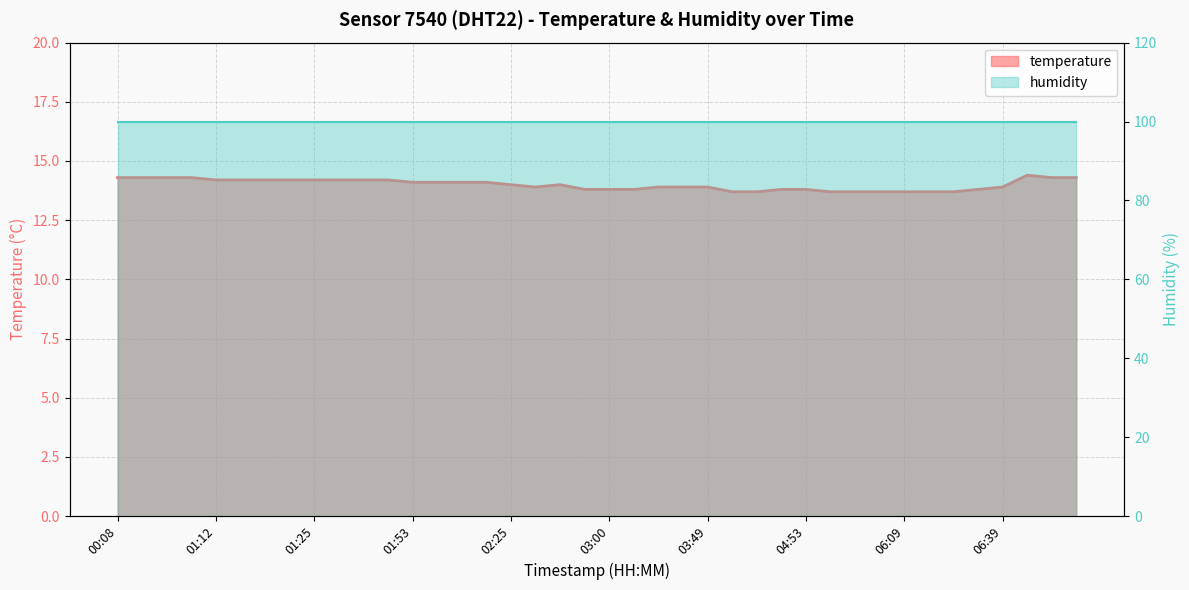

What position from the left is 05:03?

30